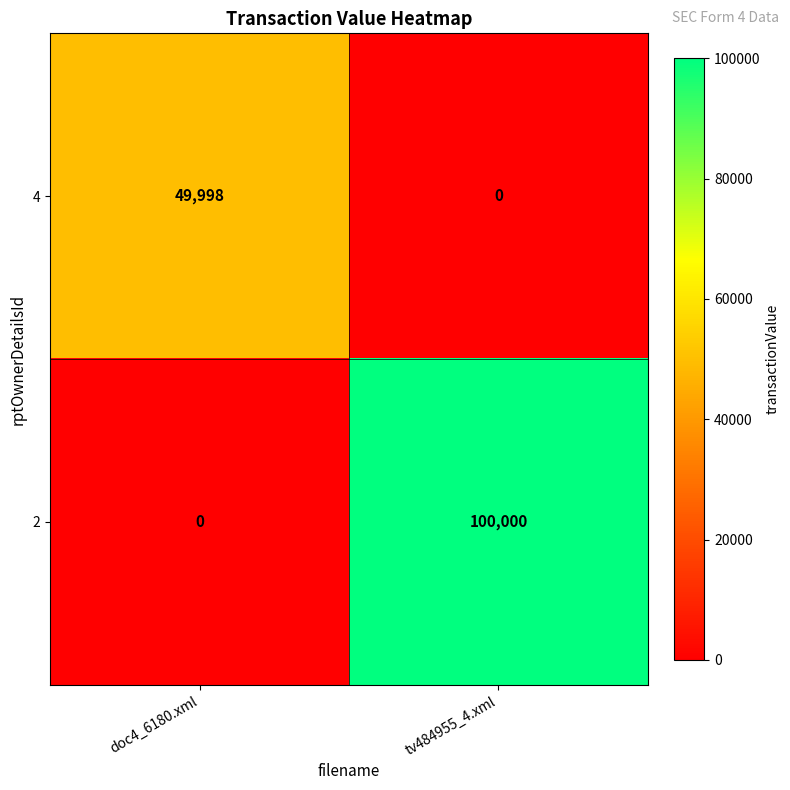

Is it true that 2 equals 67458 at tv484955_4.xml?

False